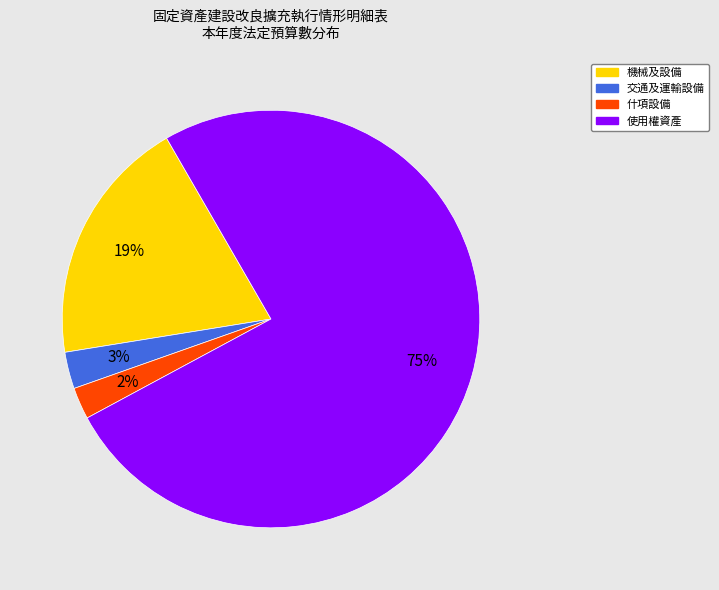

True or false: 交通及運輸設備 accounts for 3% of the total.

True